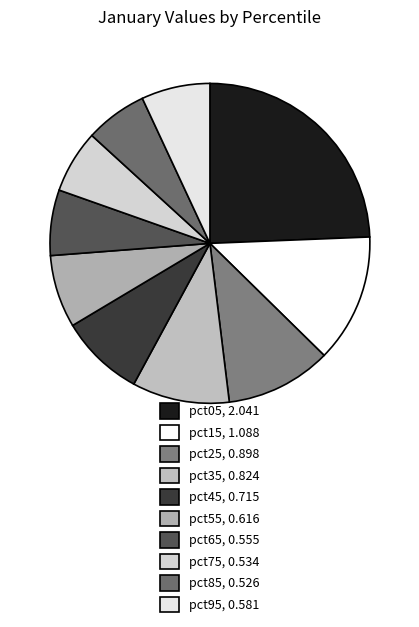

Which slice is the smallest?

pct85